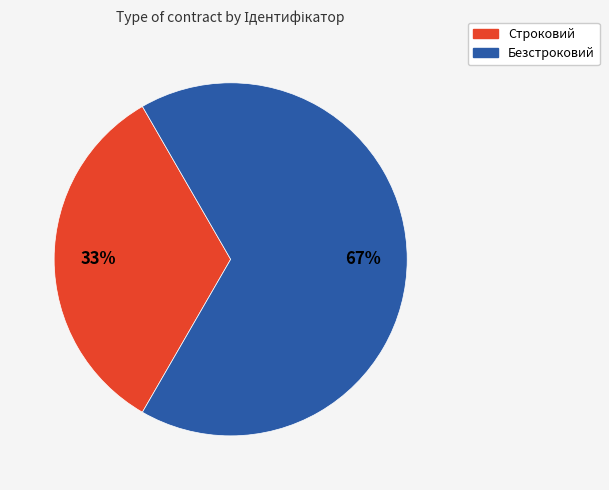

Which category has the smallest portion of the pie?

Строковий